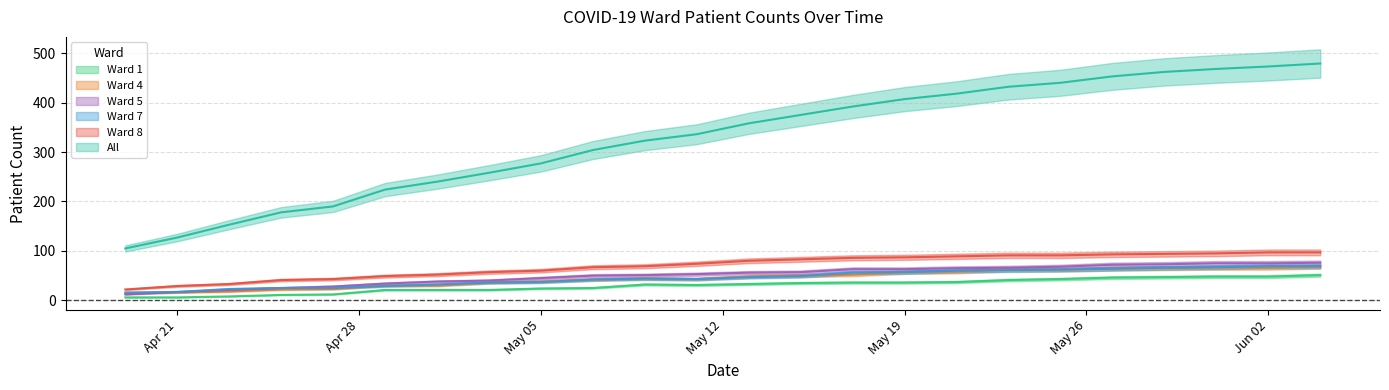

True or false: All has more than 1 points higher than both neighbors.

False